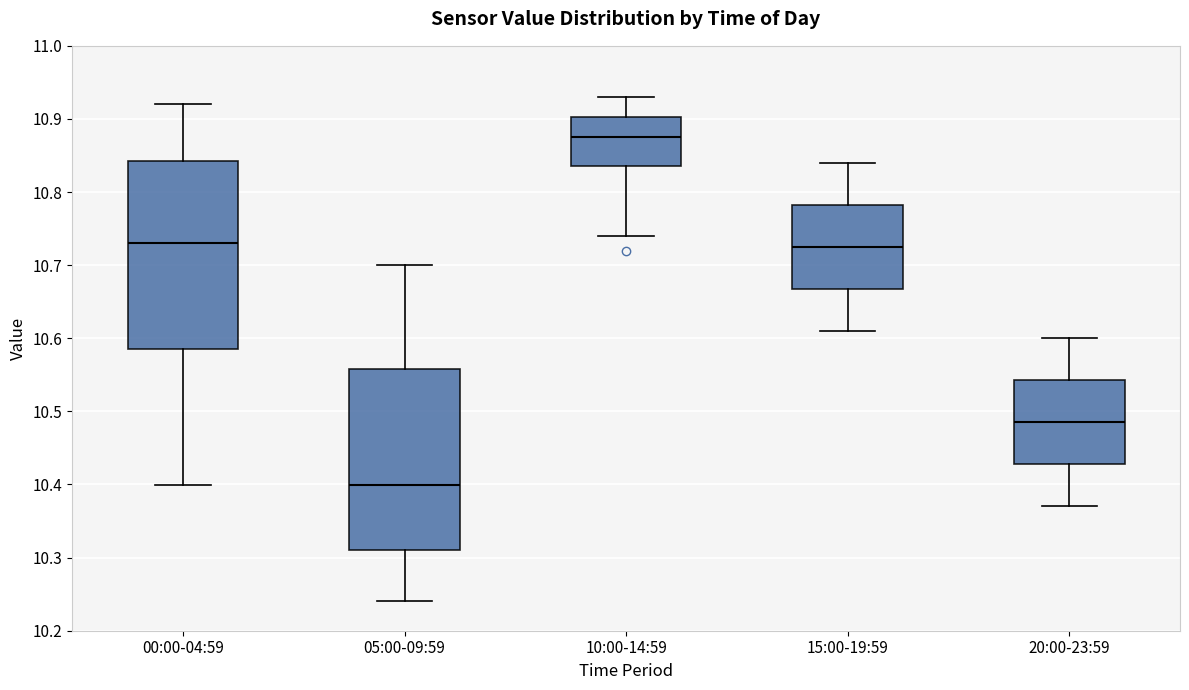

Reading left to right, read every box against the y-axis: the position of its median line, the range the box covers, and the ends of its whiskers. The values are not printed on the chart, so give them approximately, as read against the axis.

00:00-04:59: median 10.73, box 10.59 to 10.84, whiskers 10.40 to 10.92
05:00-09:59: median 10.40, box 10.31 to 10.56, whiskers 10.24 to 10.70
10:00-14:59: median 10.88, box 10.84 to 10.90, whiskers 10.74 to 10.93
15:00-19:59: median 10.73, box 10.67 to 10.78, whiskers 10.61 to 10.84
20:00-23:59: median 10.49, box 10.43 to 10.54, whiskers 10.37 to 10.60